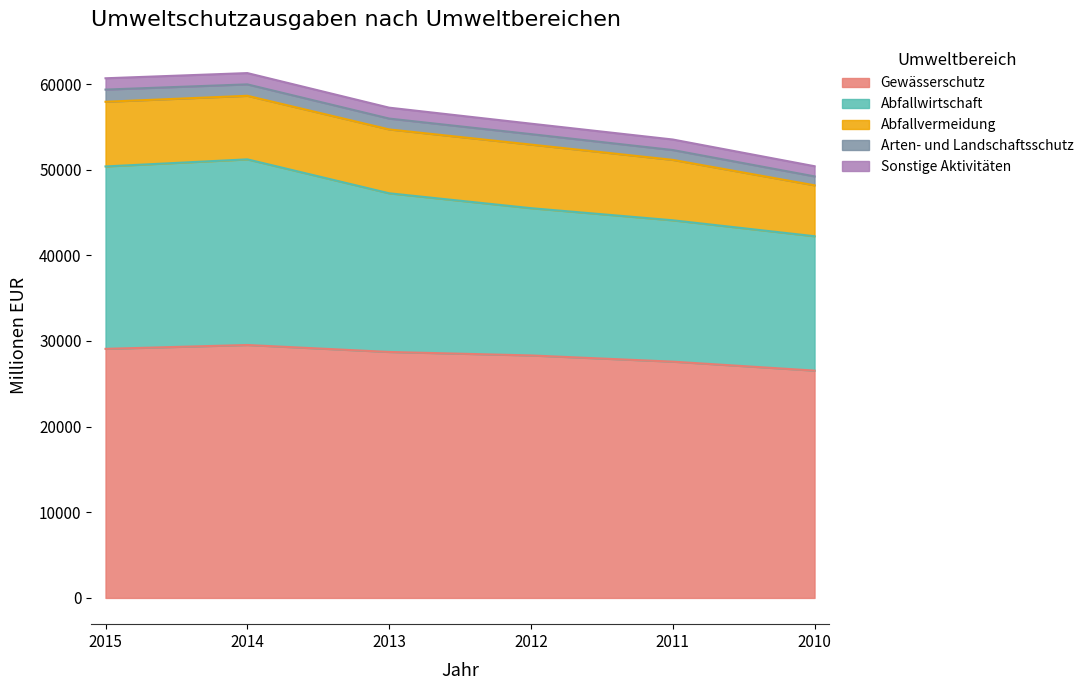

True or false: Gewässerschutz has more than 2 interior local peaks.

False